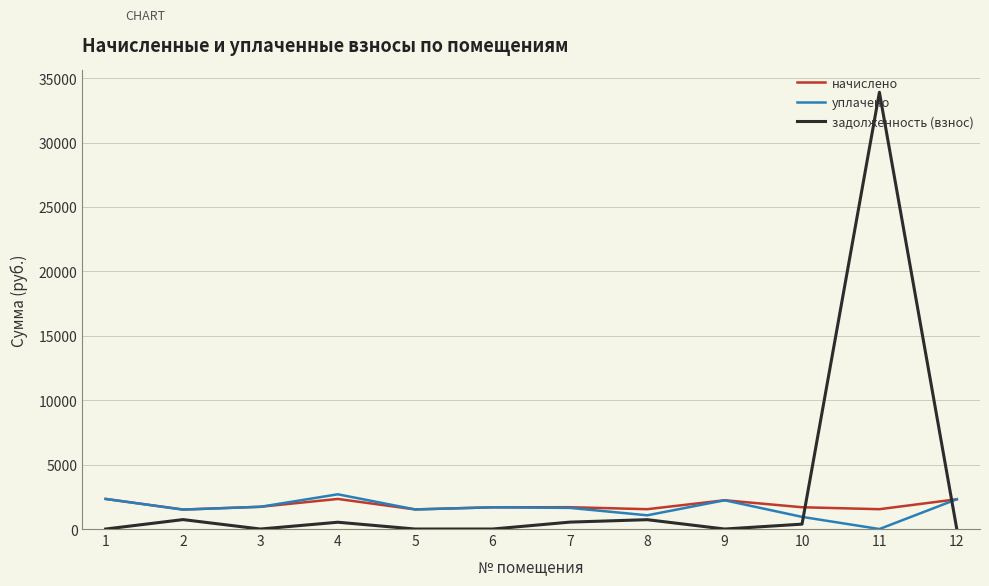

Which series has the widest spread of values?

задолженность (взнос)